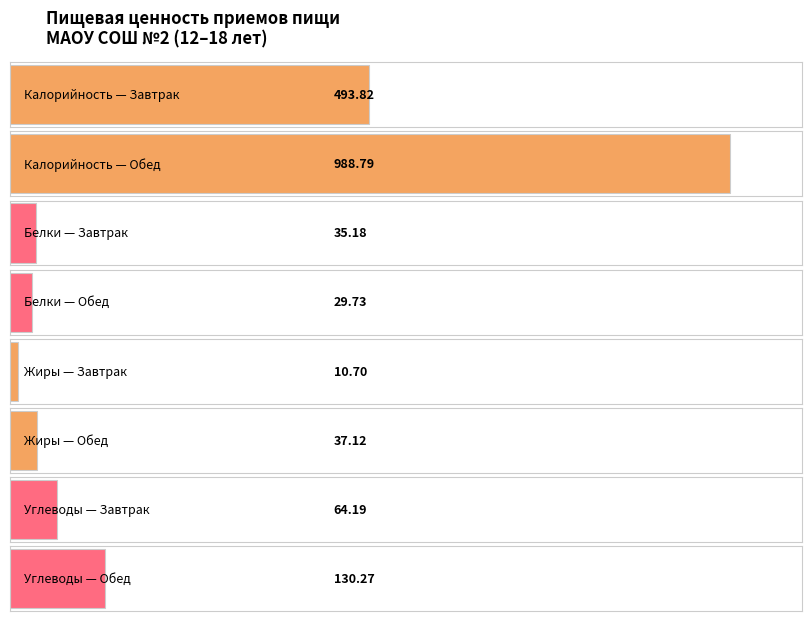

What is the highest value of the Углеводы series?

130.3